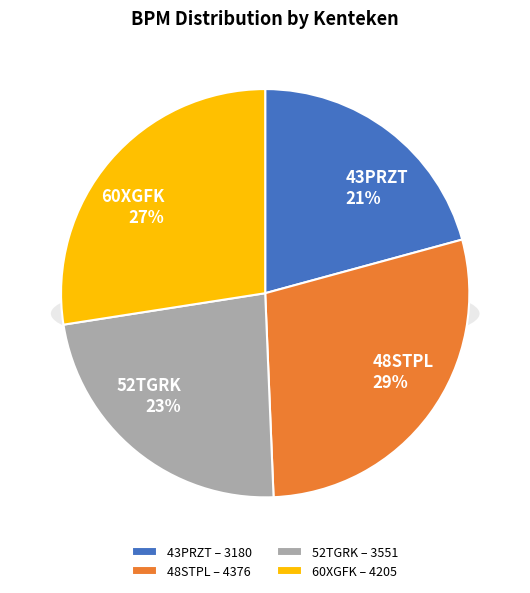

To the nearest percent, what is the combined percentage of 43PRZT and 60XGFK?

48%